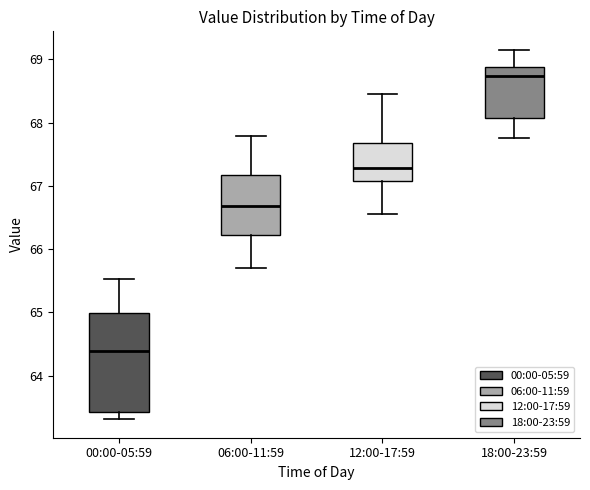

Where is the lower edge of the box for 06:00-11:59 on the y-axis? The values are not printed on the chart, so give them approximately, as read against the axis.

66.2